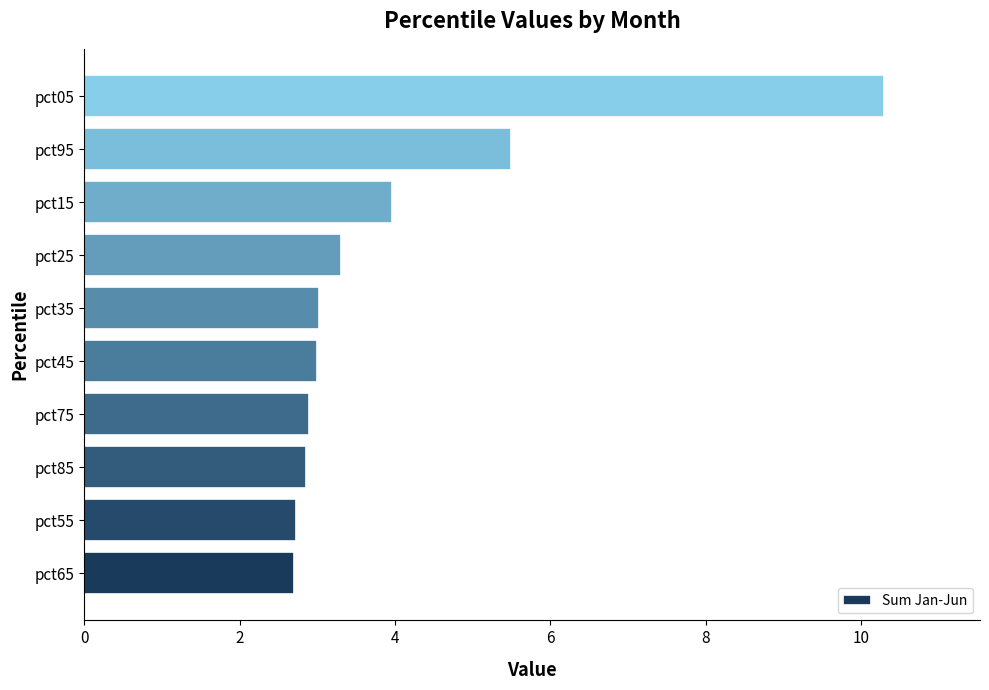

Which has a higher value, pct25 or pct45?

pct25